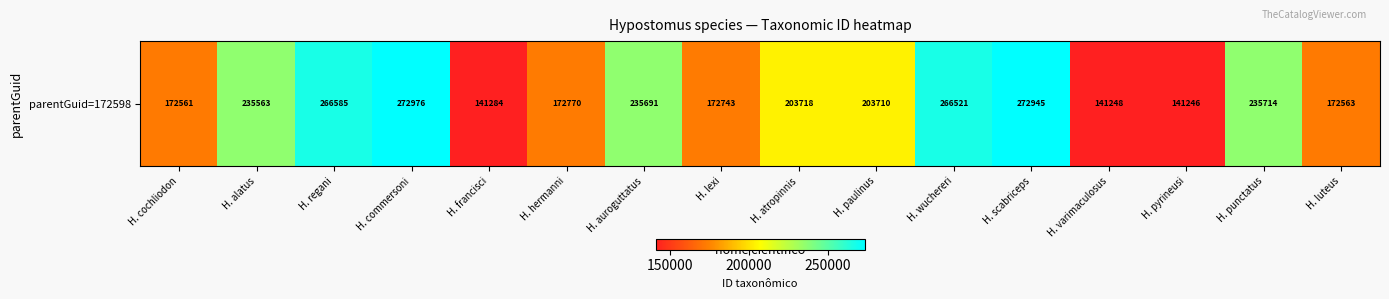

What is the difference between the second highest and minimum values?

131699